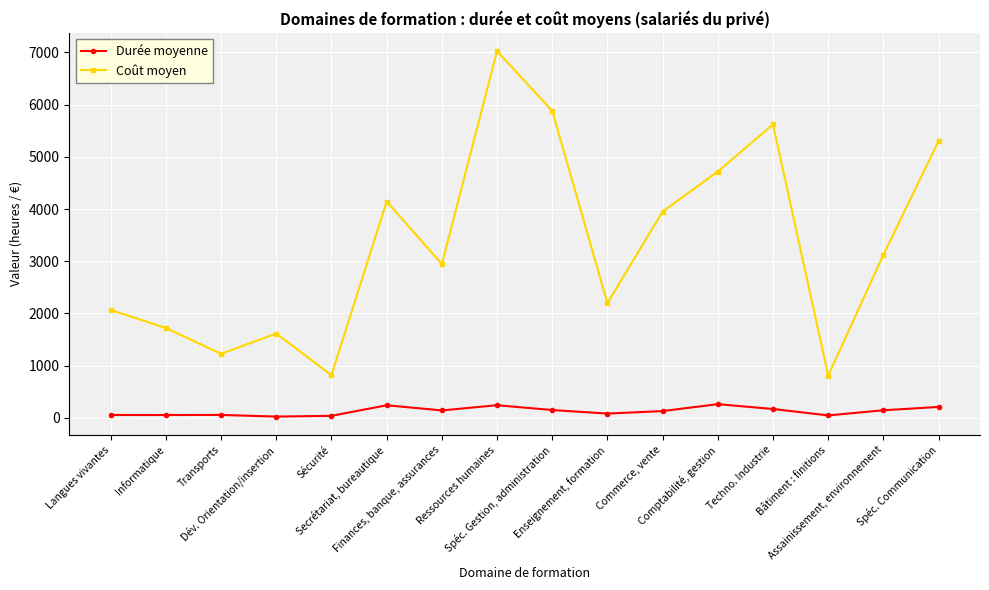

What position from the left is Commerce, vente?

11